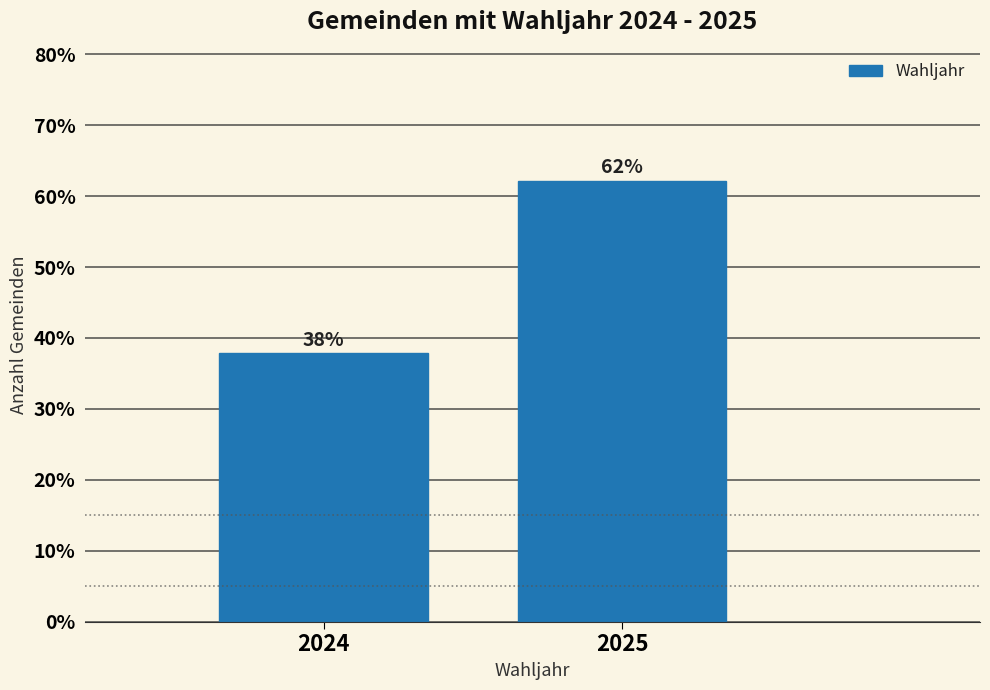

List the labels in order of value, smallest first.

2024, 2025